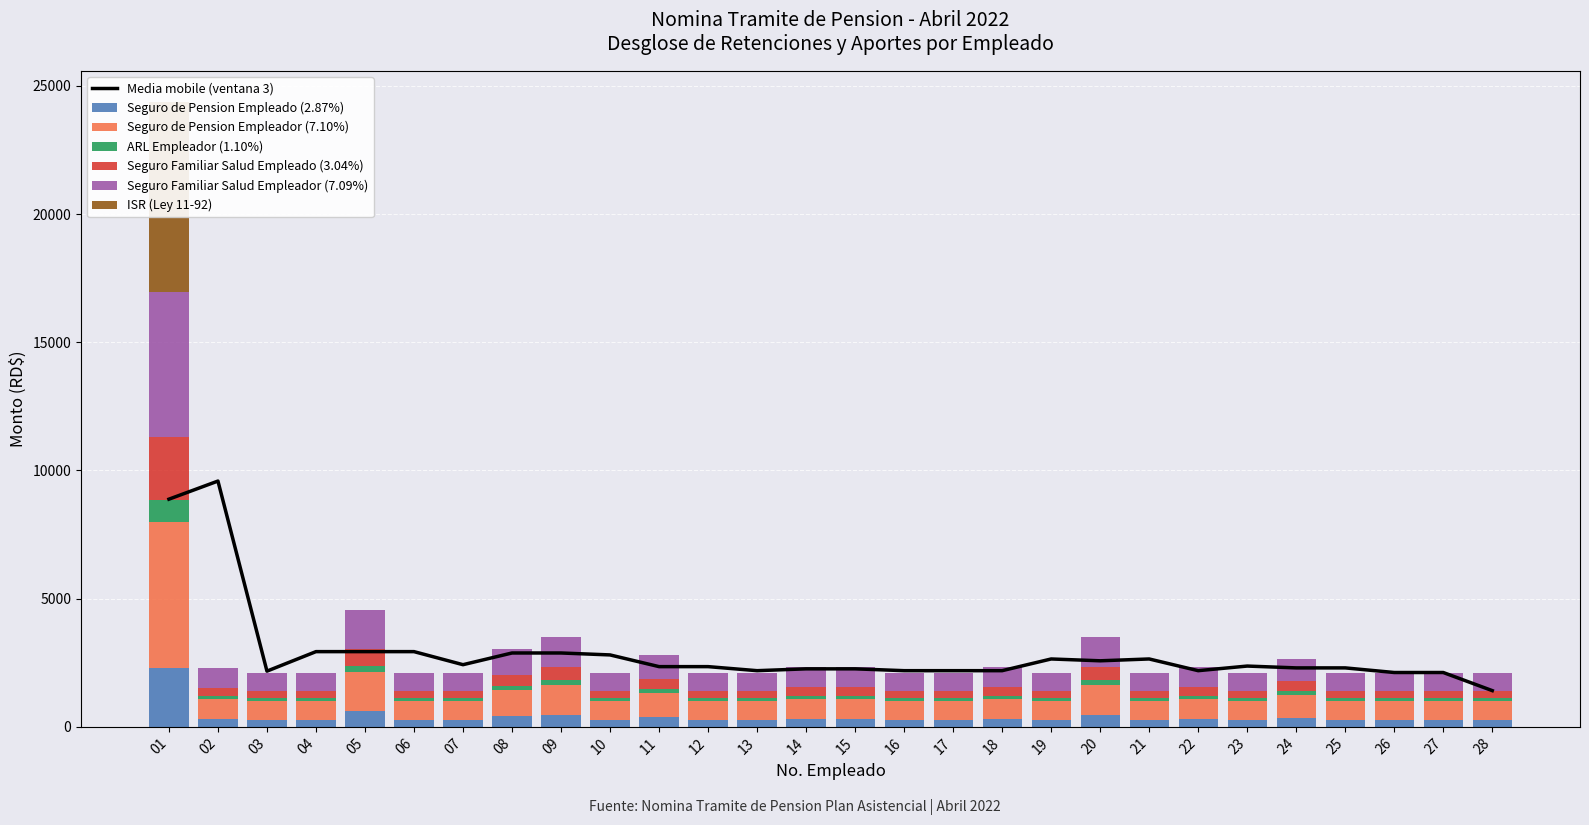

At which category does the chart reach its peak across all series?

01